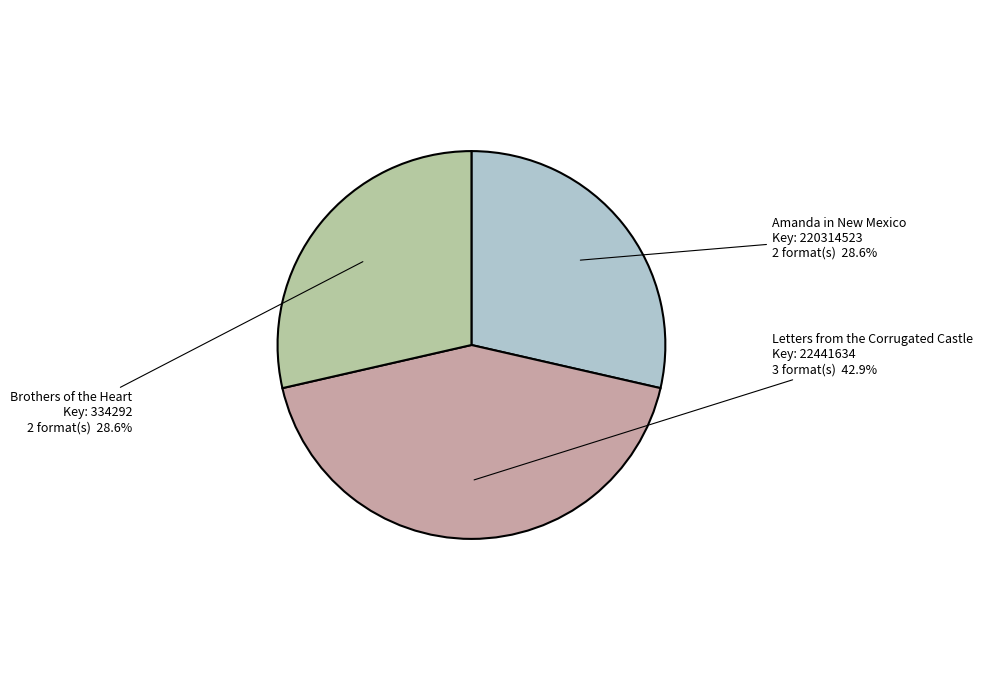

True or false: Amanda in New Mexico accounts for 29% of the total.

True